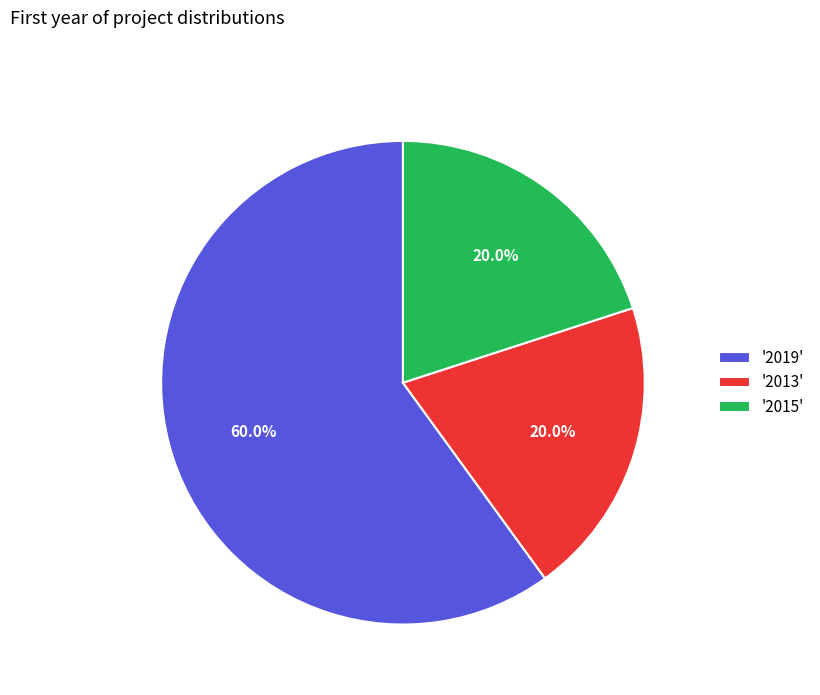

Which category has the biggest portion of the pie?

'2019'